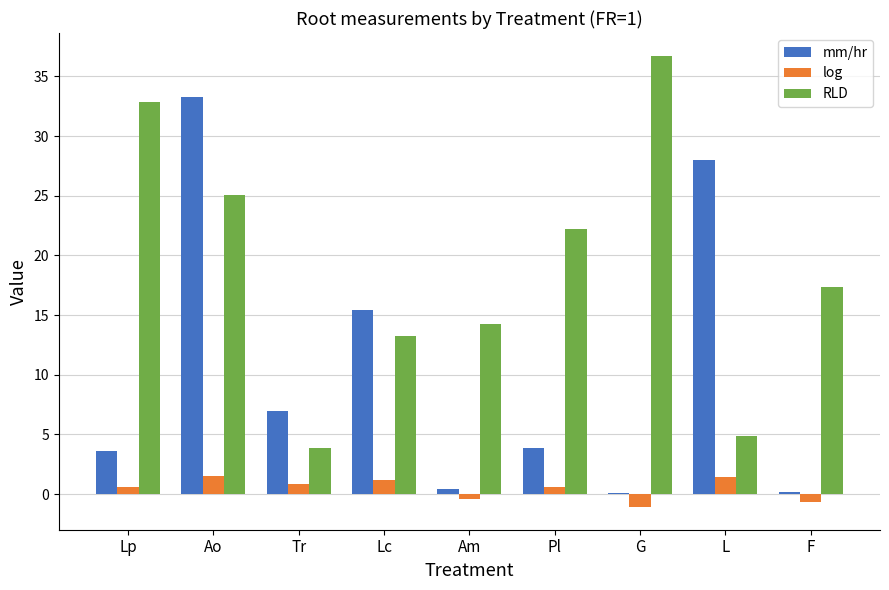

What is the maximum value for mm/hr?

33.2